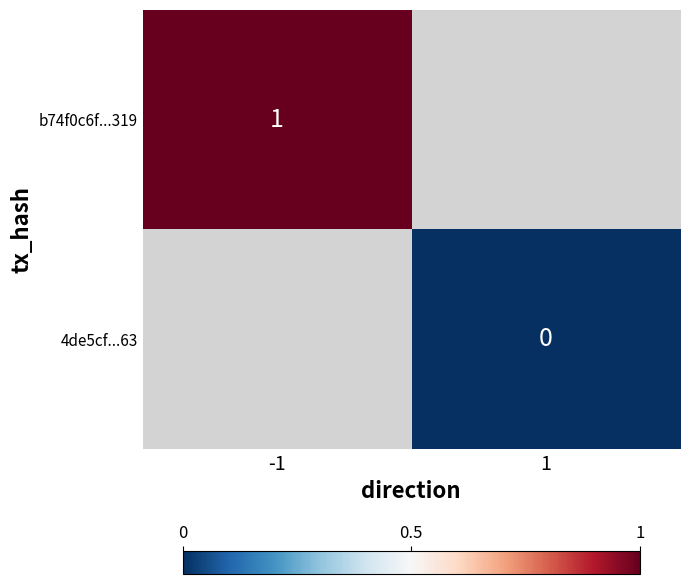

The value of b74f0c6f...319 at -1 is 1. True or false?

True